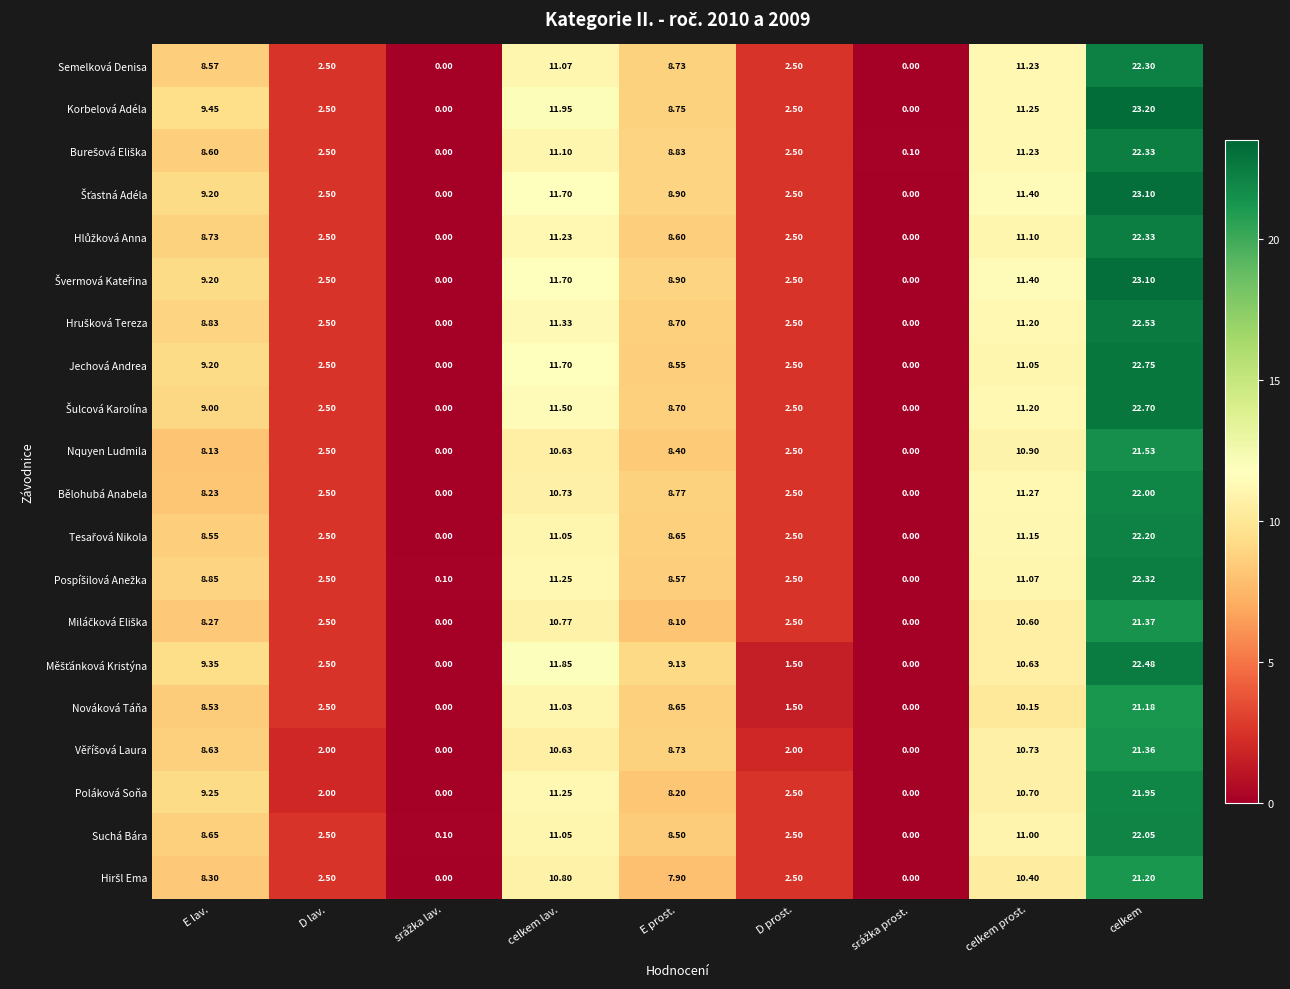

Between E lav. and E prost., which series saw the biggest shift?

Poláková Soňa